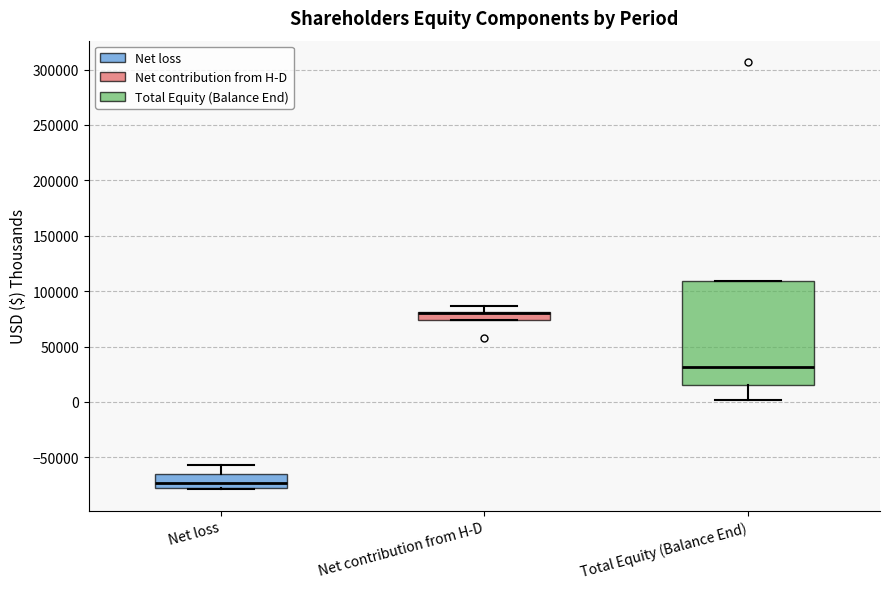

Where is the lower edge of the box for Total Equity (Balance End) on the y-axis? The values are not printed on the chart, so give them approximately, as read against the axis.

15000